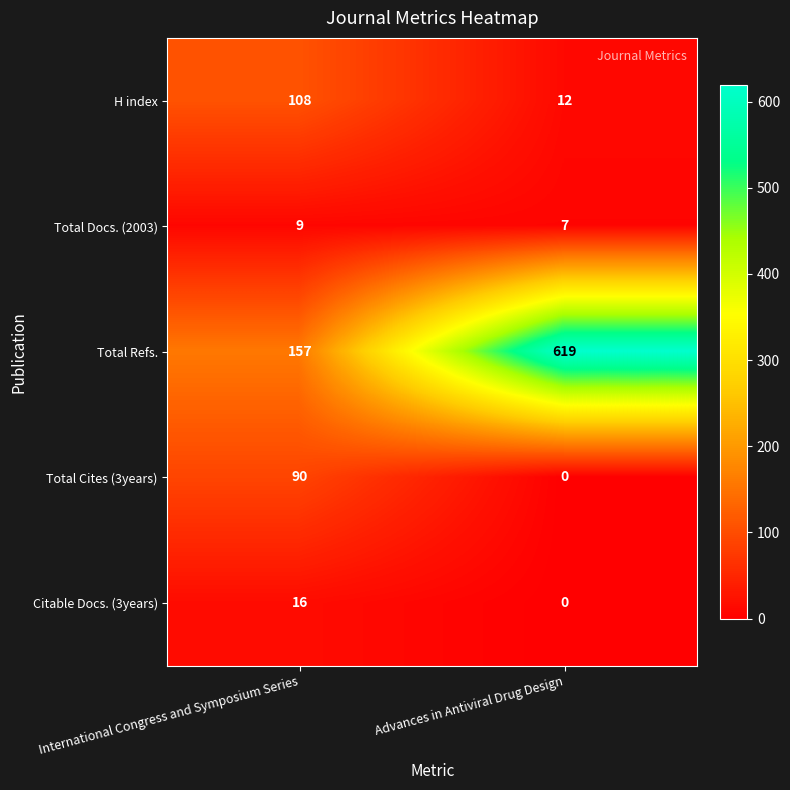

List the series in order of their peak value, lowest first.

Total Docs. (2003), Citable Docs. (3years), Total Cites (3years), H index, Total Refs.